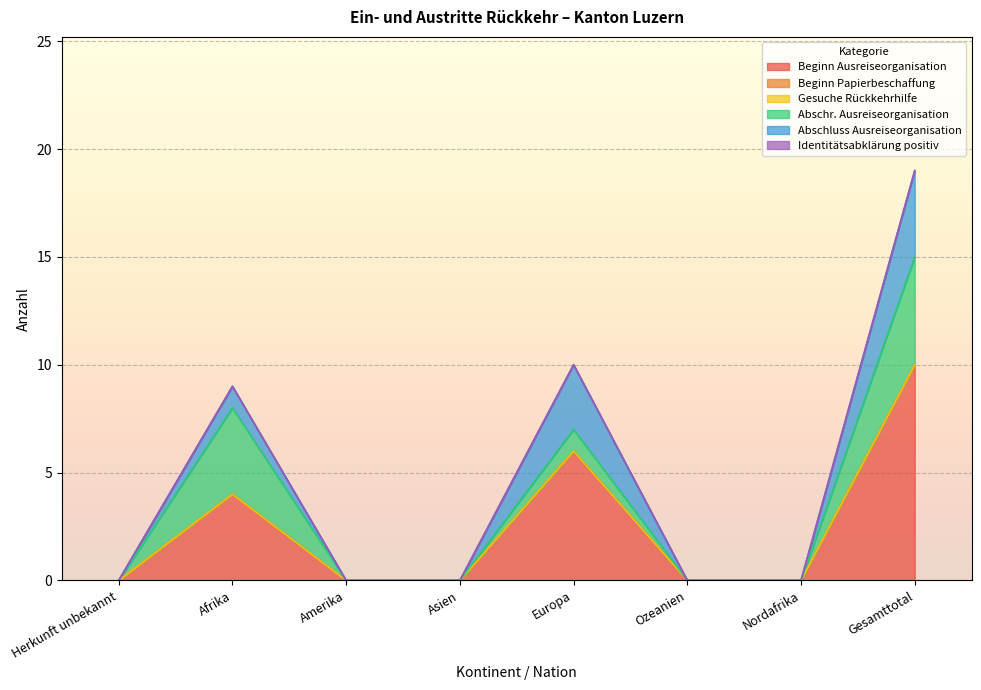

True or false: Beginn Ausreiseorganisation and Abschr. Ausreiseorganisation intersect in this chart.

False